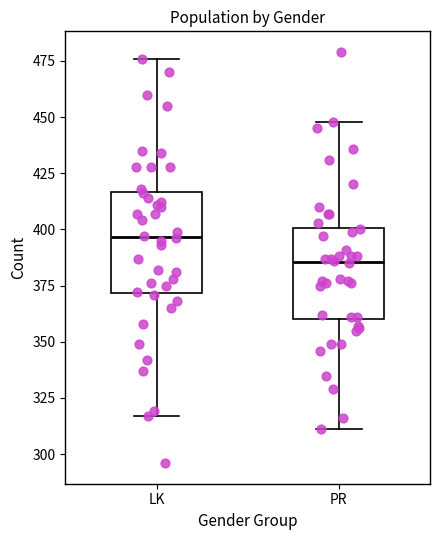

Which box has the lowest median line?

PR